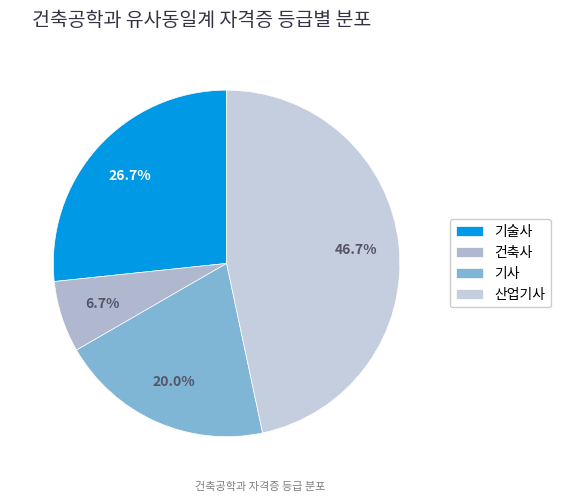

The 기술사 slice represents 27% of the pie. True or false?

True